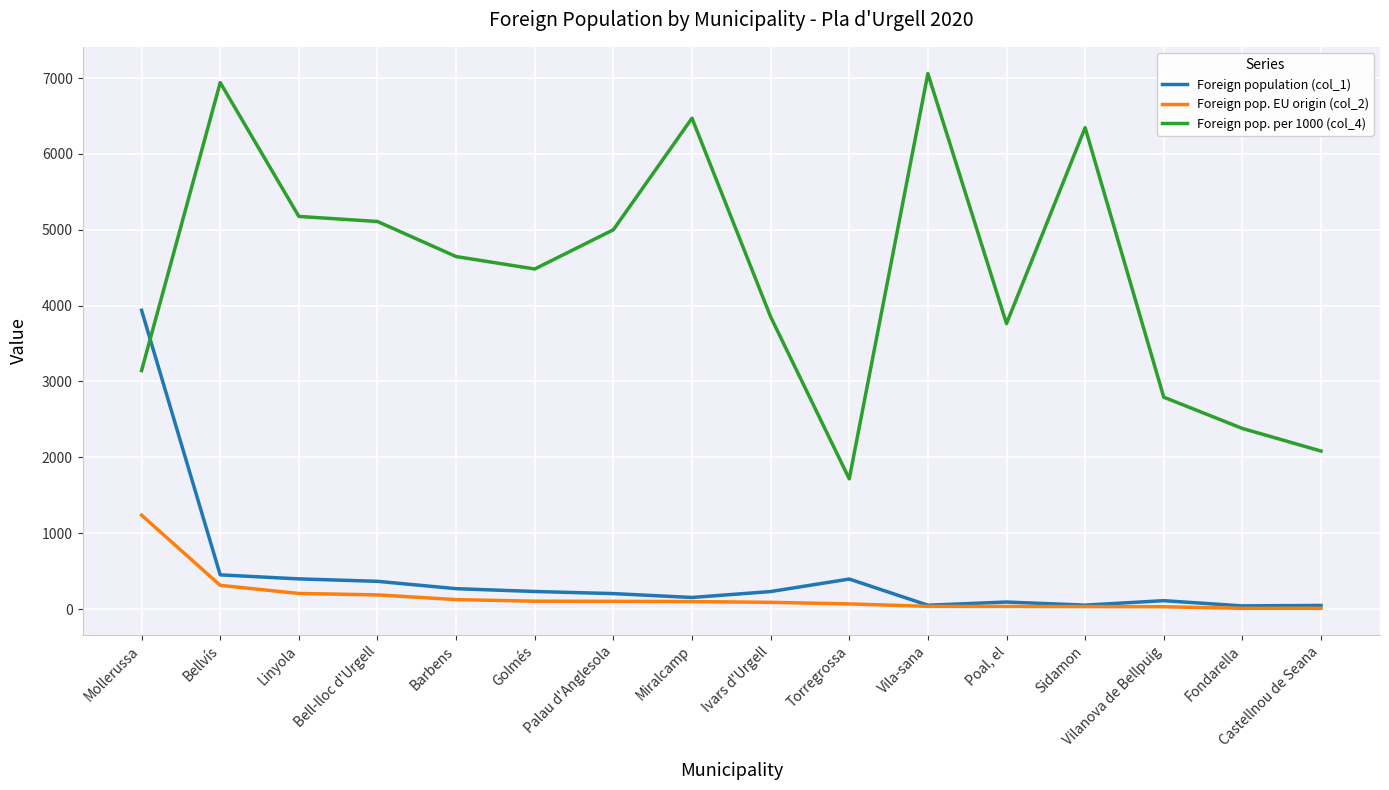

Is the value of Foreign pop. EU origin (col_2) at Mollerussa greater than the value of Foreign population (col_1) at Bellvís?

Yes